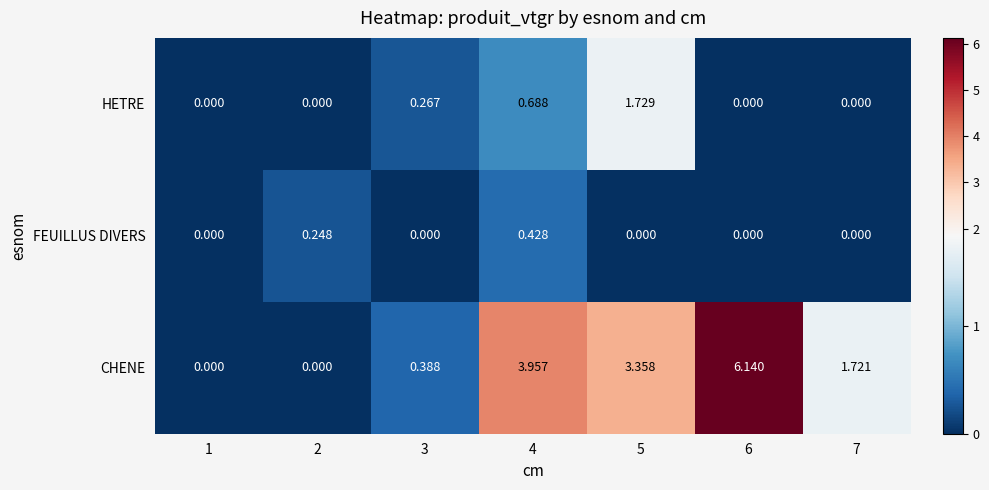

Which series has the largest total across all categories?

CHENE